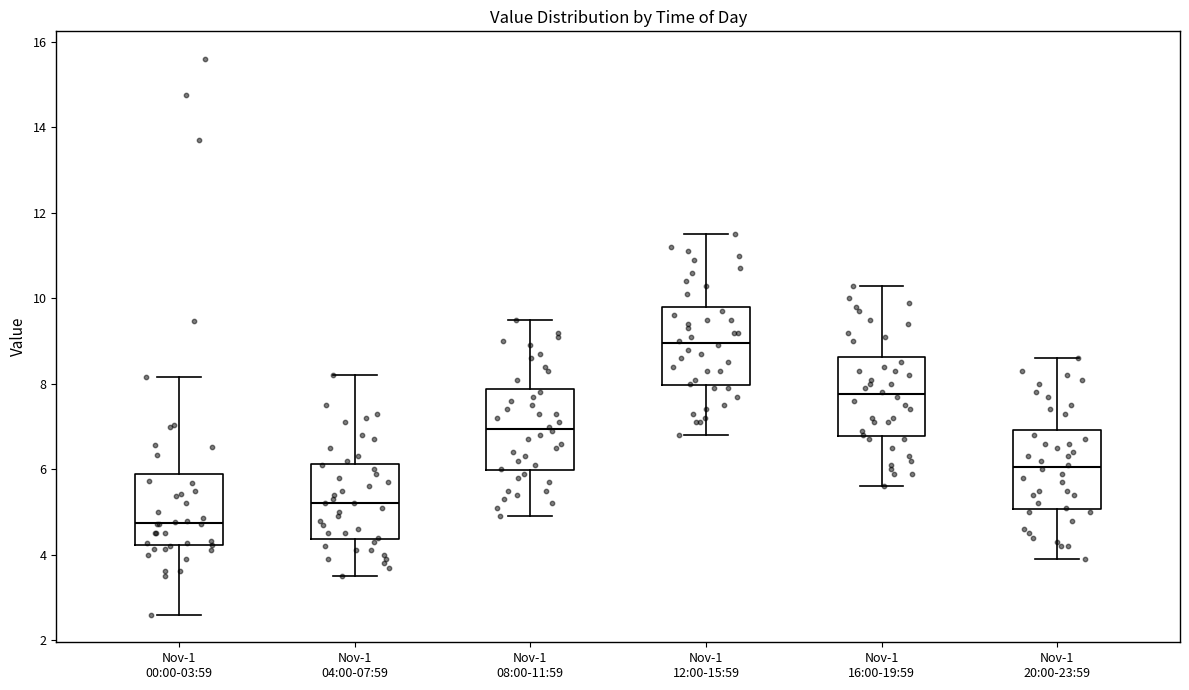

Reading left to right, transcribe this box plot: for each box, give where its median line is, the range the box spans, and where its two whiskers end, as read against the y-axis. The values are not printed on the chart, so give them approximately, as read against the axis.

Nov-1 00:00-03:59: median 4.8, box 4.2 to 5.8, whiskers 2.6 to 8.2
Nov-1 04:00-07:59: median 5.2, box 4.4 to 6.2, whiskers 3.6 to 8.2
Nov-1 08:00-11:59: median 7.0, box 6.0 to 7.8, whiskers 5.0 to 9.6
Nov-1 12:00-15:59: median 9.0, box 8.0 to 9.8, whiskers 6.8 to 11.6
Nov-1 16:00-19:59: median 7.8, box 6.8 to 8.6, whiskers 5.6 to 10.4
Nov-1 20:00-23:59: median 6.0, box 5.0 to 7.0, whiskers 4.0 to 8.6